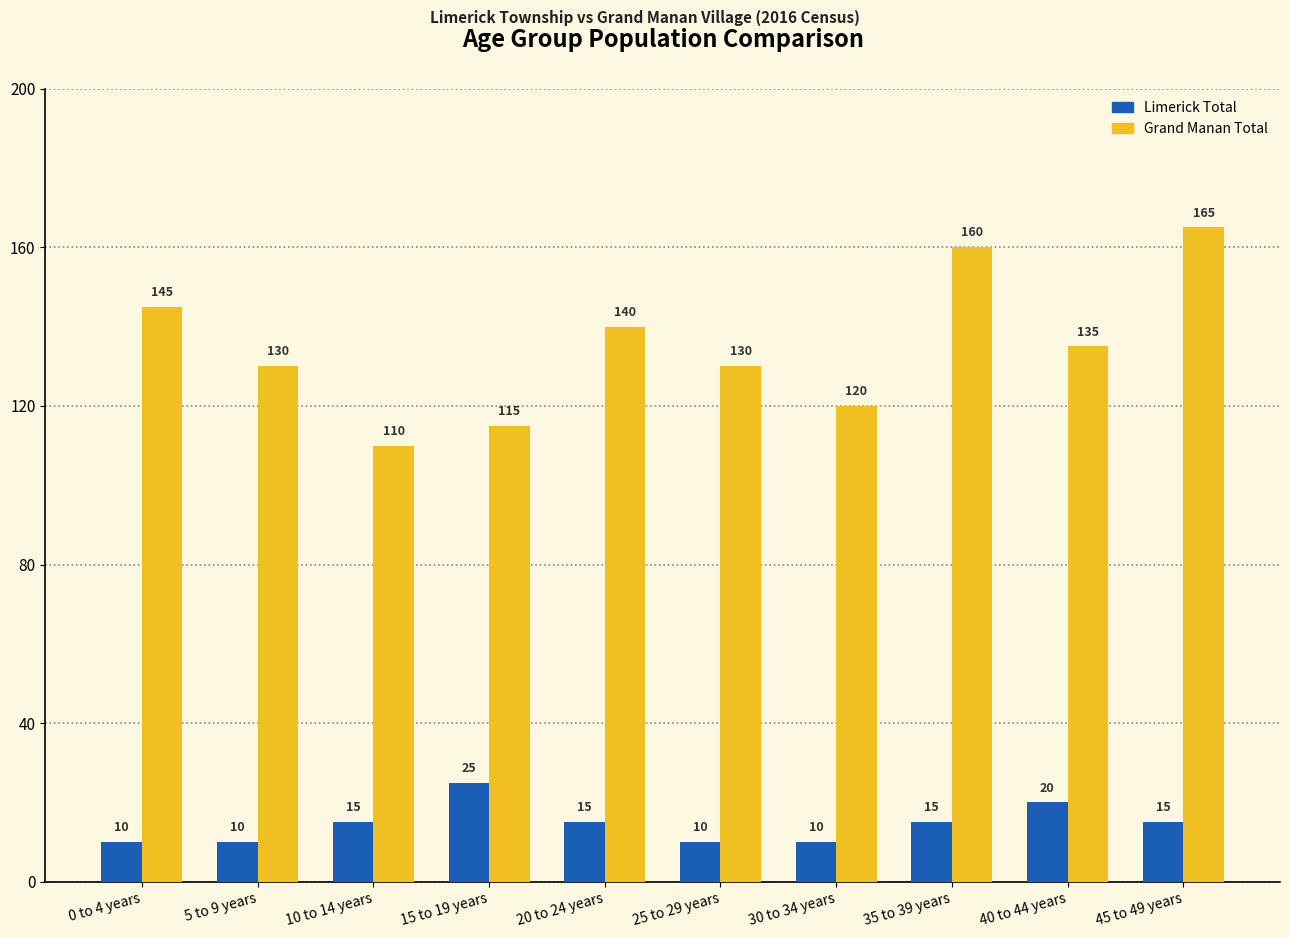

What is the greatest value displayed?

165